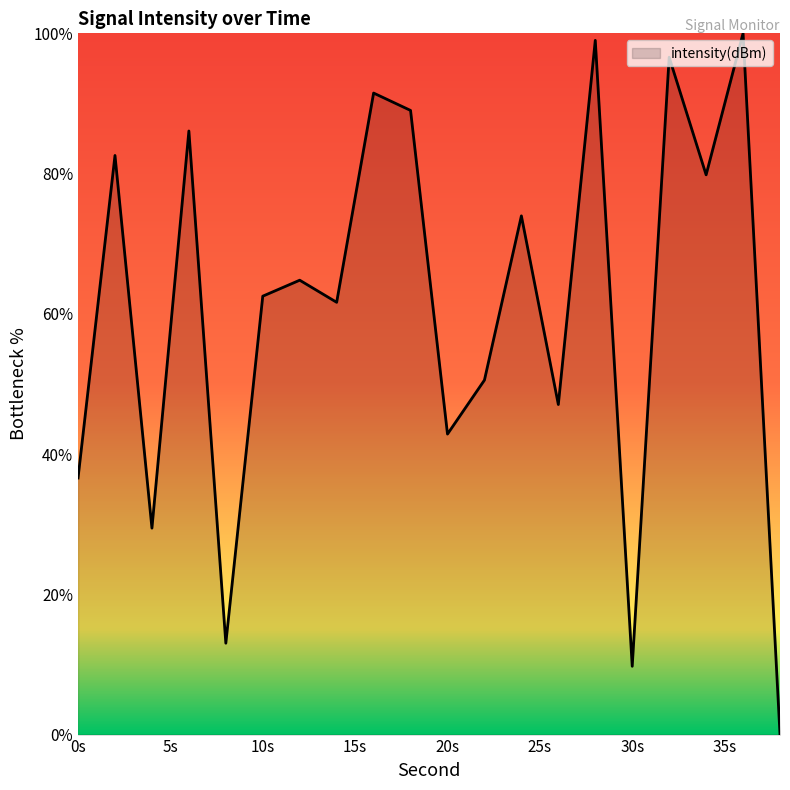

Count the number of values greater than 64.

10